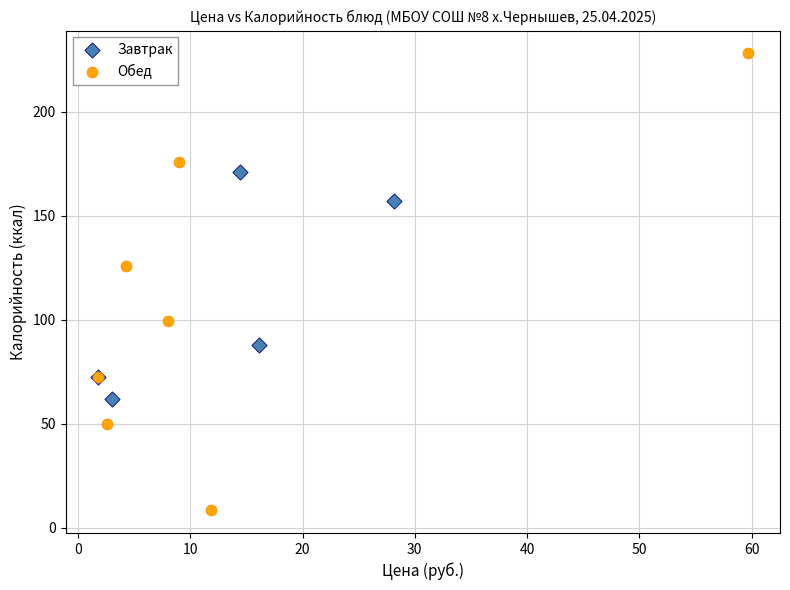

What are all the series names shown in the legend?

Завтрак, Обед